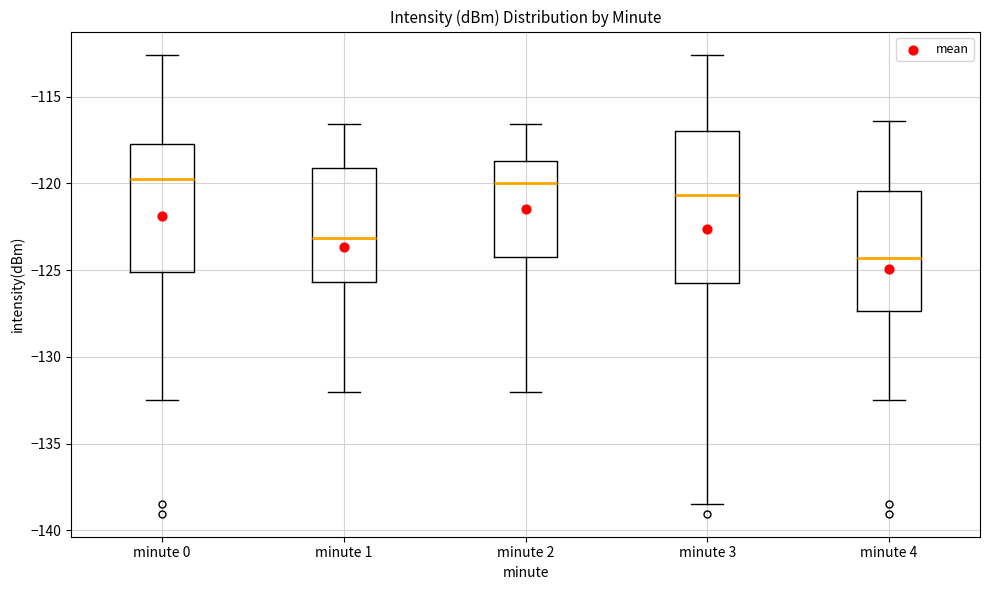

Reading left to right, read every box against the y-axis: the position of its median line, the range the box covers, and the ends of its whiskers. The values are not printed on the chart, so give them approximately, as read against the axis.

minute 0: median -120.0, box -125.0 to -117.5, whiskers -132.5 to -112.5
minute 1: median -123.0, box -125.5 to -119.0, whiskers -132.0 to -116.5
minute 2: median -120.0, box -124.5 to -118.5, whiskers -132.0 to -116.5
minute 3: median -120.5, box -125.5 to -117.0, whiskers -138.5 to -112.5
minute 4: median -124.5, box -127.5 to -120.5, whiskers -132.5 to -116.5